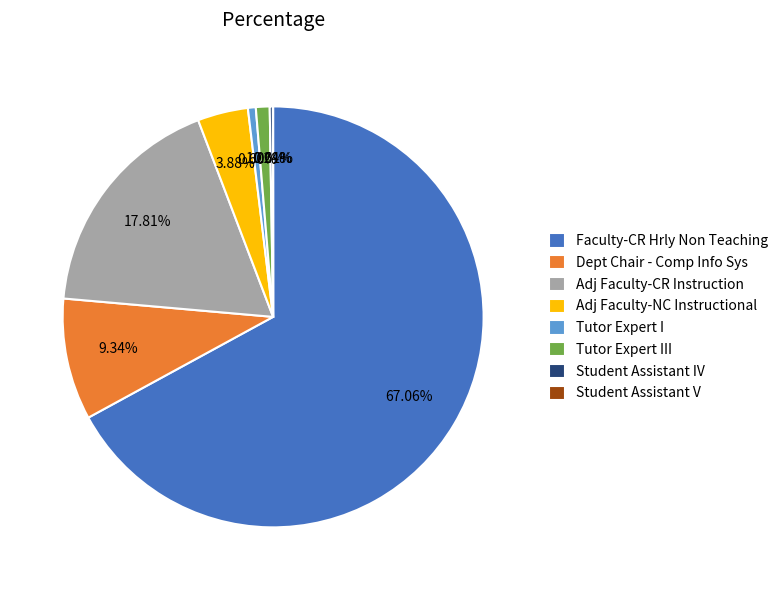

To the nearest percent, what is the average slice percentage?

12%